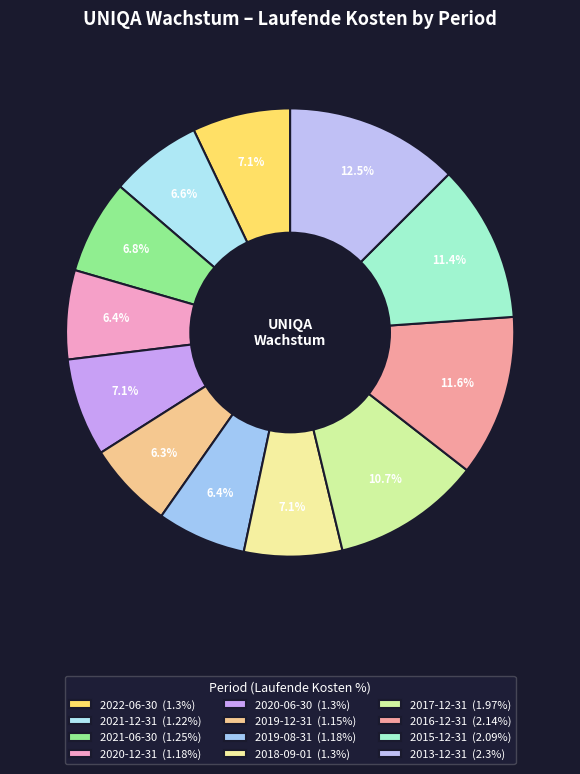

Count the number of slices in the pie.

12